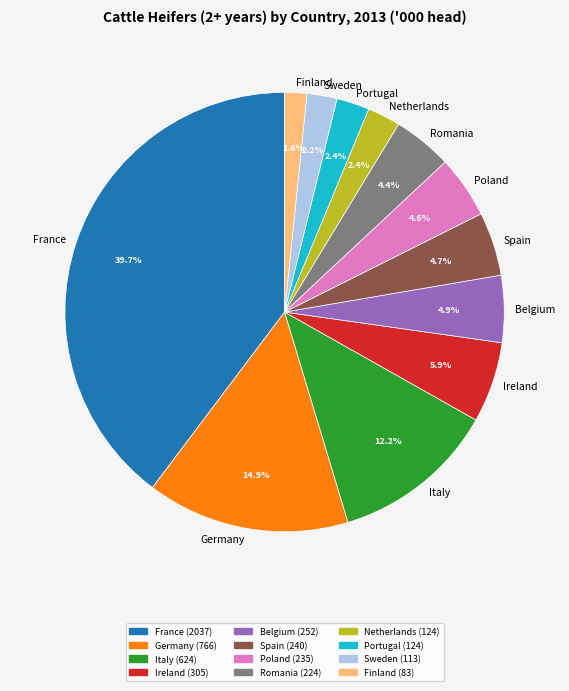

Which category has the biggest portion of the pie?

France